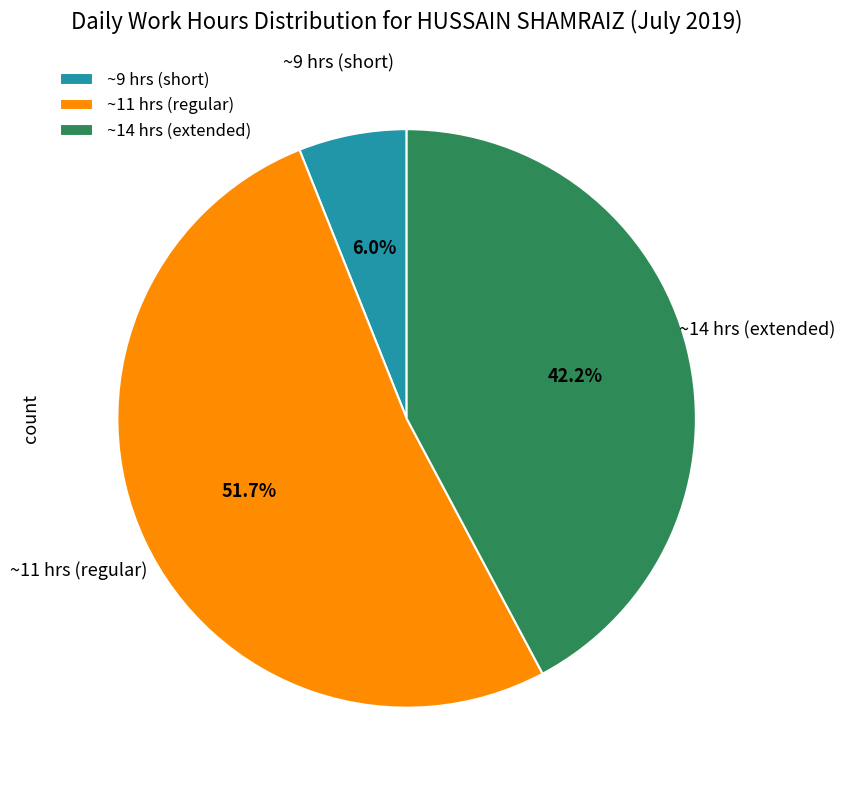

Which slice is the smallest?

~9 hrs (short)